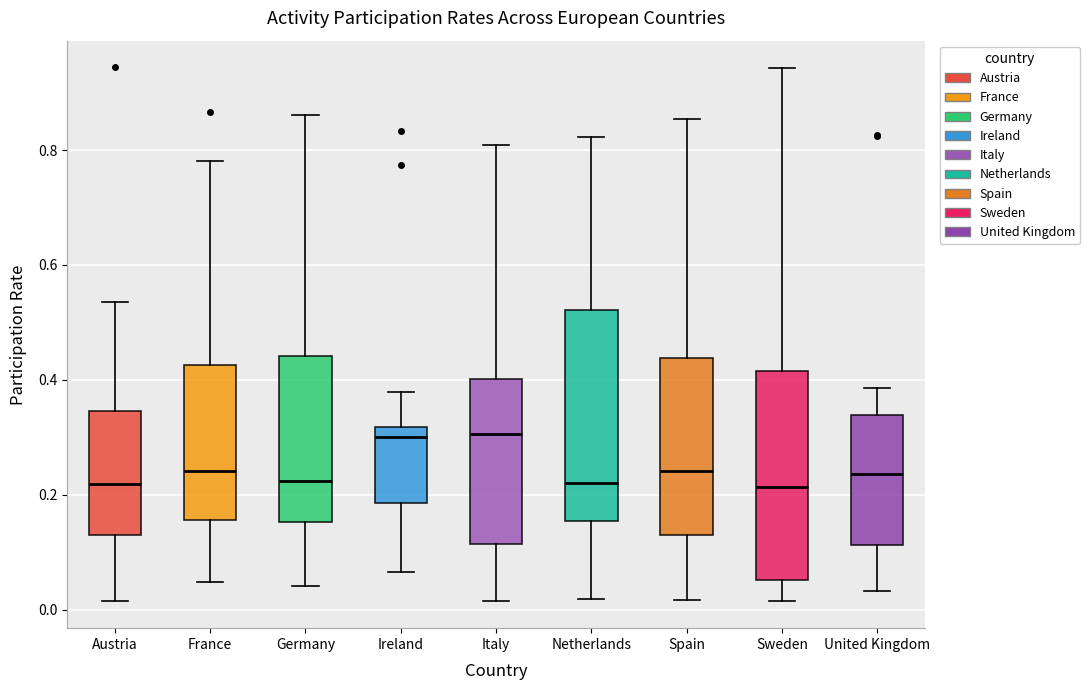

Reading left to right, read every box against the y-axis: the position of its median line, the range the box covers, and the ends of its whiskers. The values are not printed on the chart, so give them approximately, as read against the axis.

Austria: median 0.22, box 0.12 to 0.34, whiskers 0.02 to 0.54
France: median 0.24, box 0.16 to 0.42, whiskers 0.04 to 0.78
Germany: median 0.22, box 0.16 to 0.44, whiskers 0.04 to 0.86
Ireland: median 0.30, box 0.18 to 0.32, whiskers 0.06 to 0.38
Italy: median 0.30, box 0.12 to 0.40, whiskers 0.02 to 0.80
Netherlands: median 0.22, box 0.16 to 0.52, whiskers 0.02 to 0.82
Spain: median 0.24, box 0.12 to 0.44, whiskers 0.02 to 0.86
Sweden: median 0.22, box 0.06 to 0.42, whiskers 0.02 to 0.94
United Kingdom: median 0.24, box 0.12 to 0.34, whiskers 0.04 to 0.38